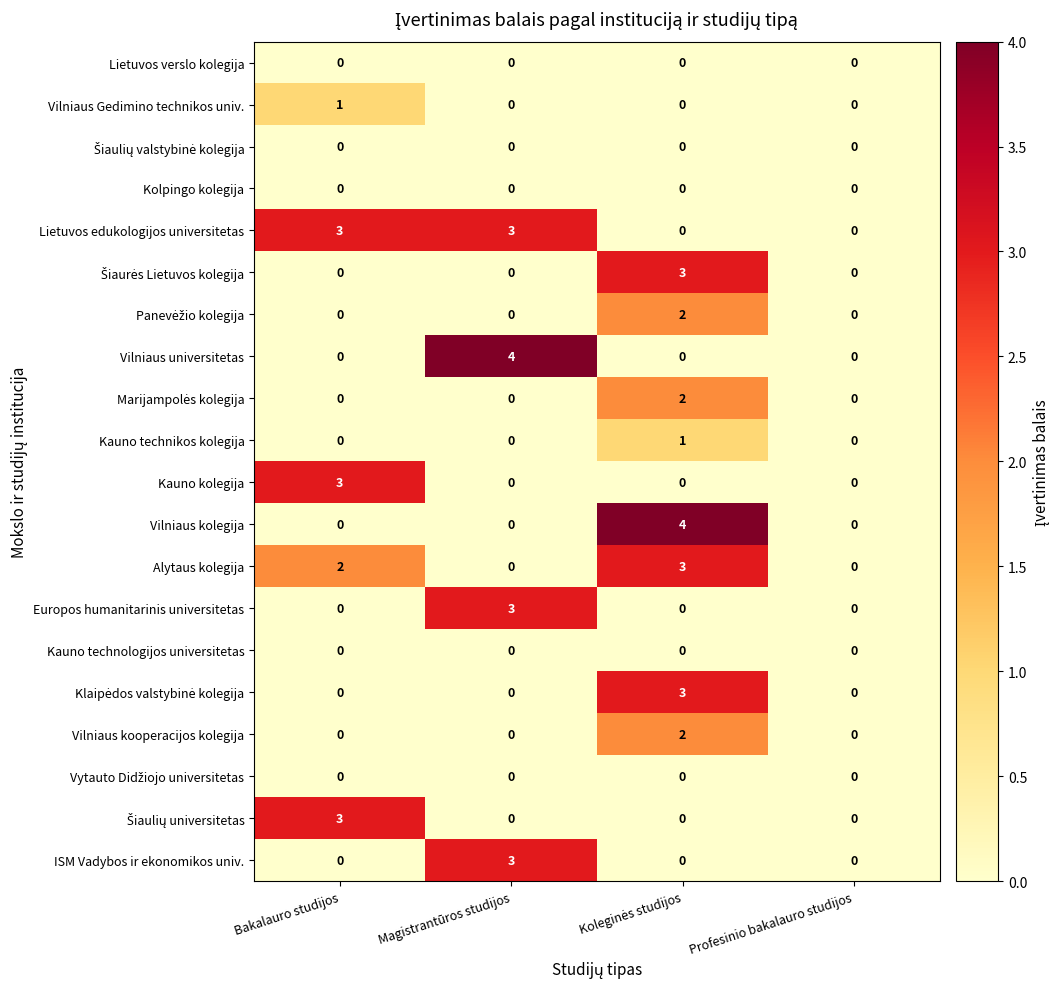

What is the spread (max minus min) of values at Magistrantūros studijos?

4